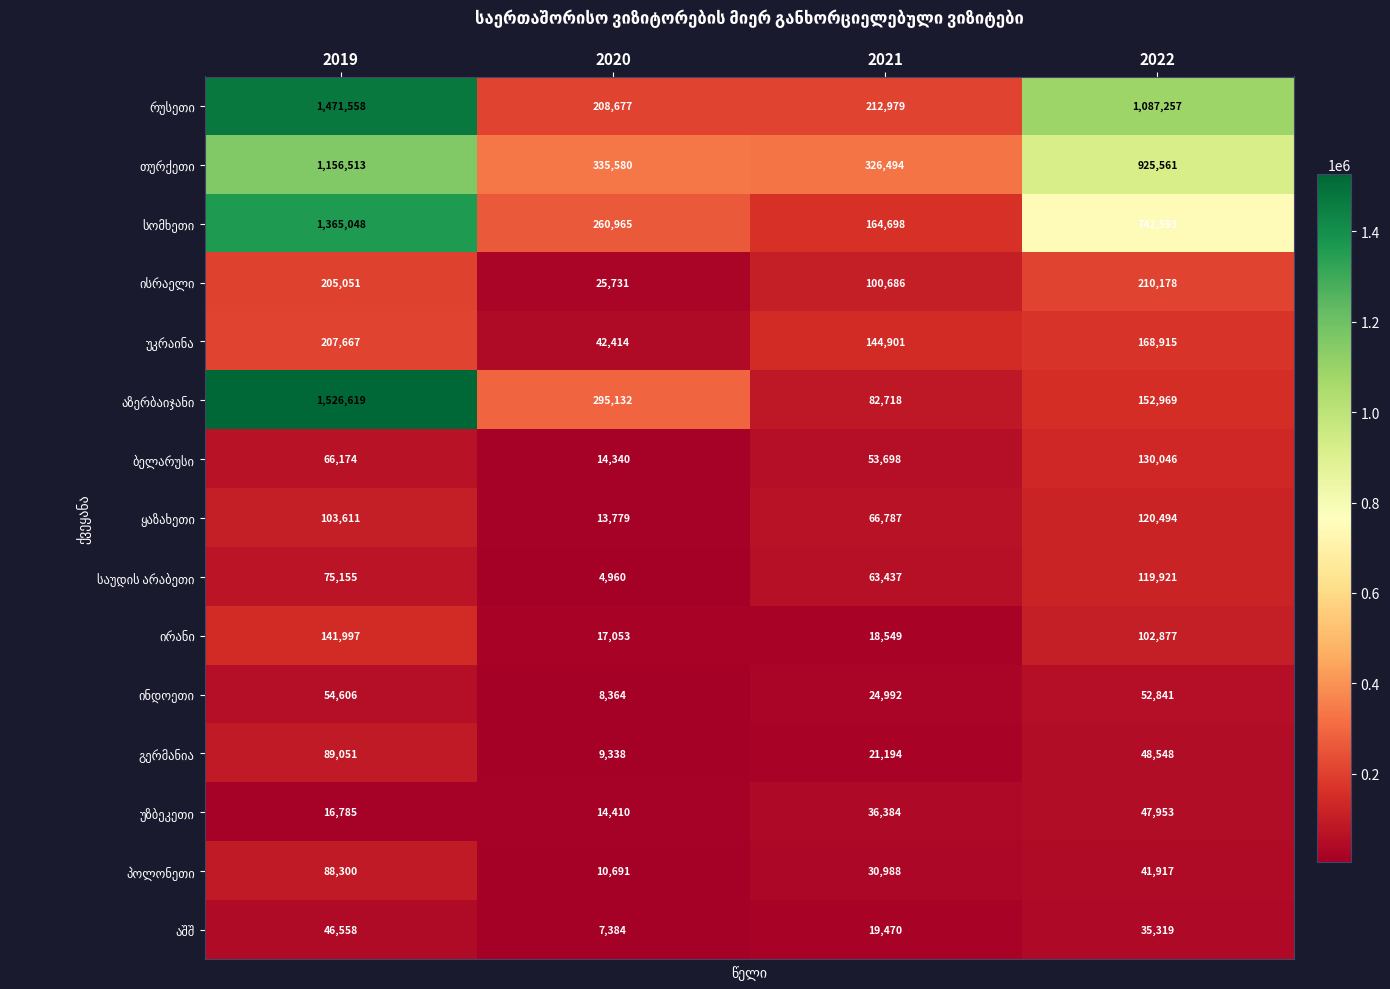

At which category is the sum across all series the highest?

2019